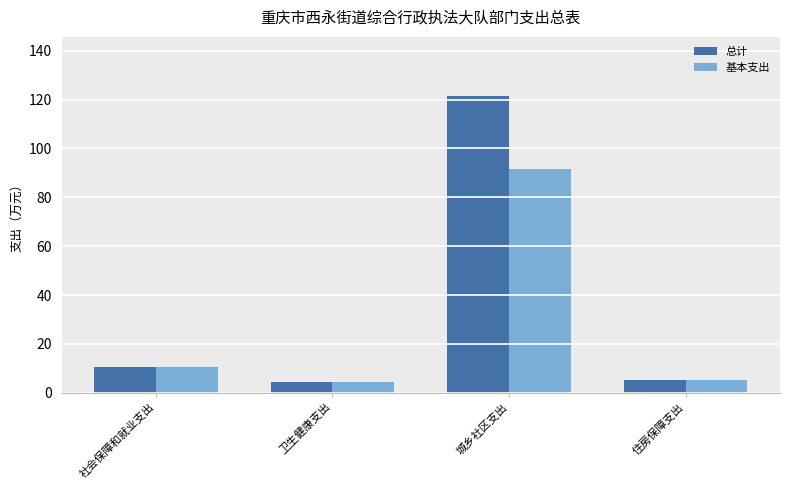

What is the greatest value displayed?

121.4